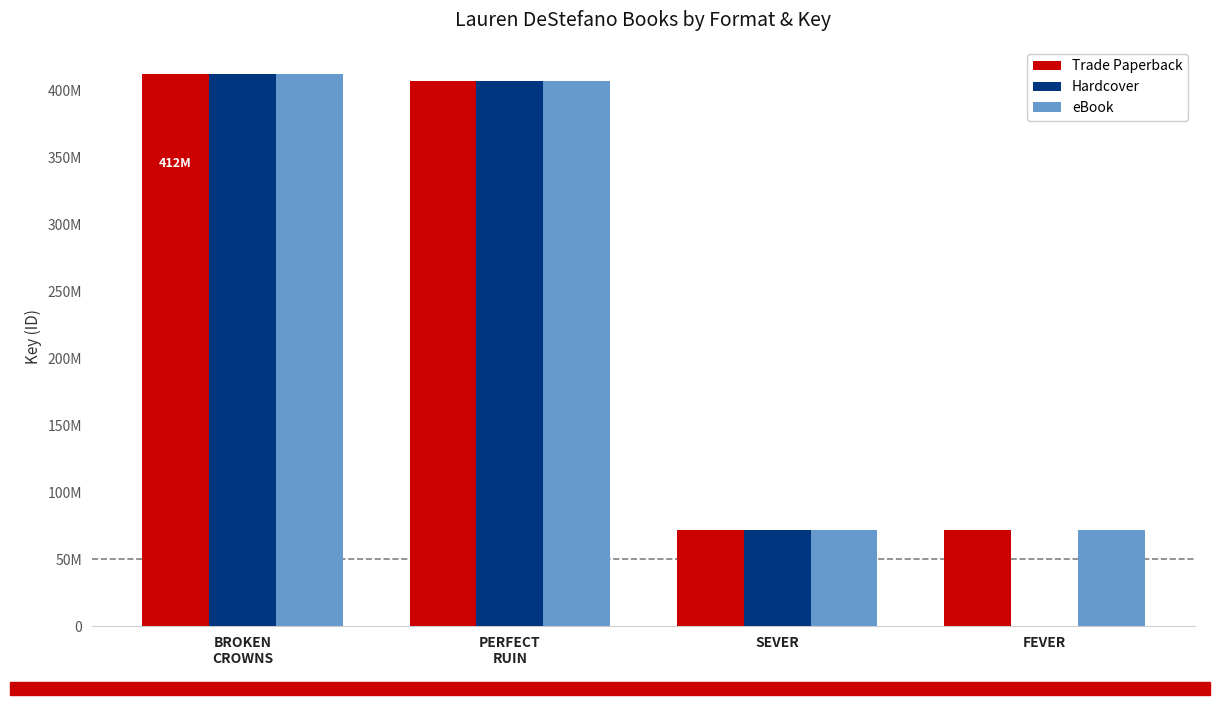

Which series has the widest spread of values?

Hardcover